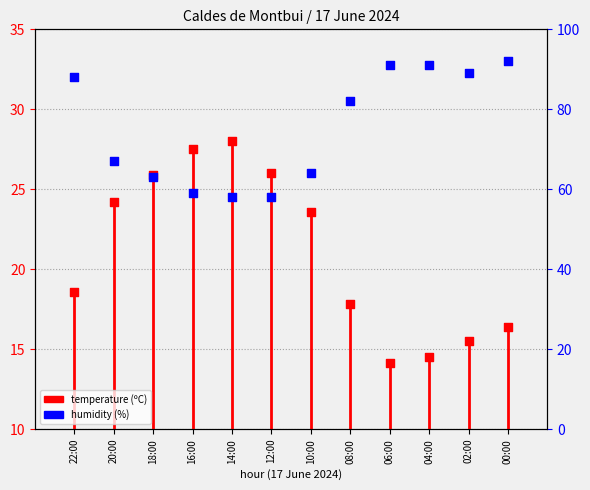

At how many categories does at least one series exceed 75?

6